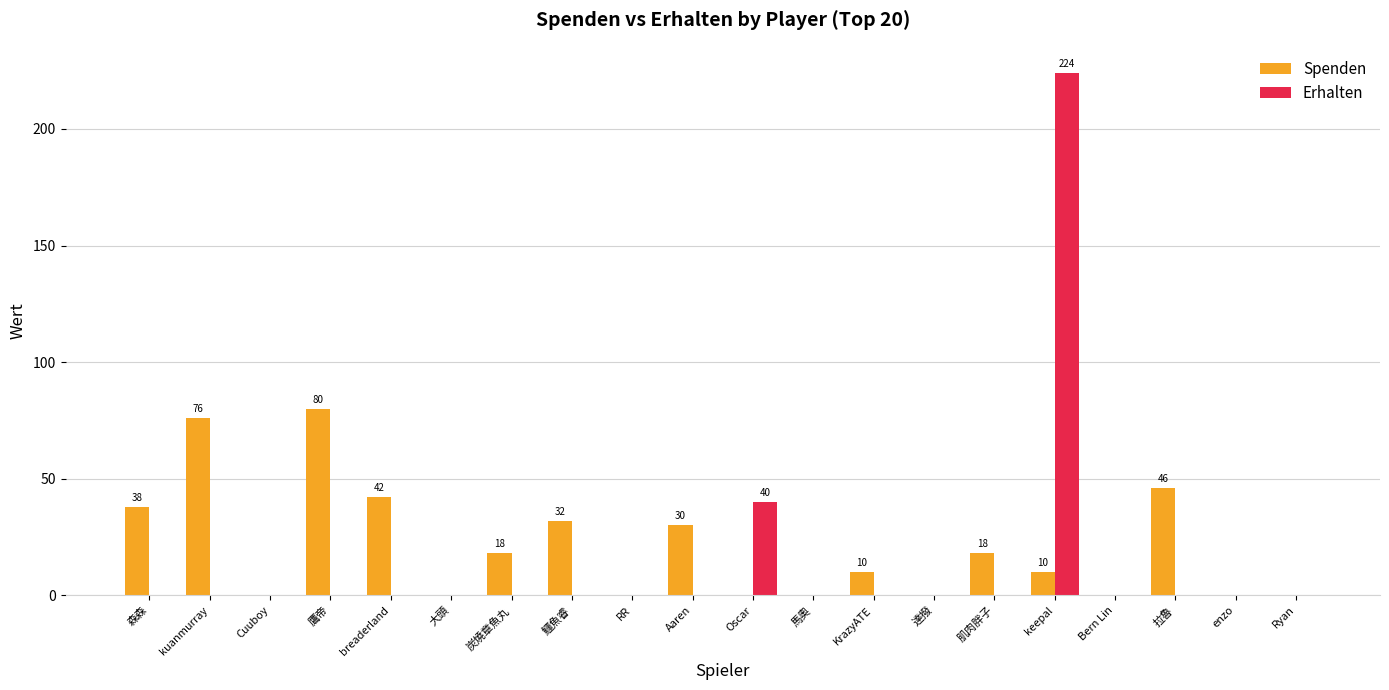

True or false: Erhalten has a value of 0 at Cuuboy.

True